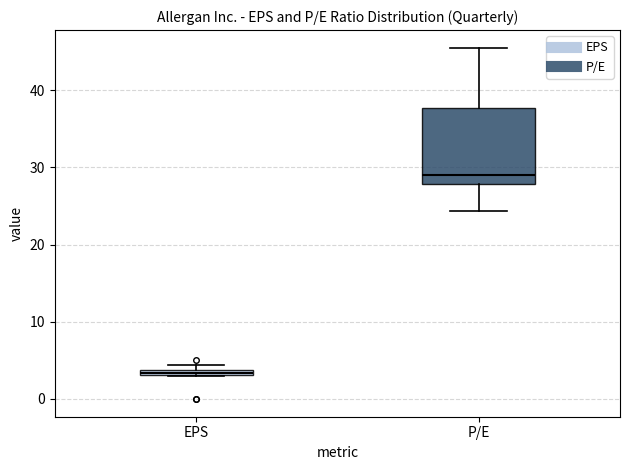

Comparing the boxes themselves (not the whiskers), which one is the tallest?

P/E